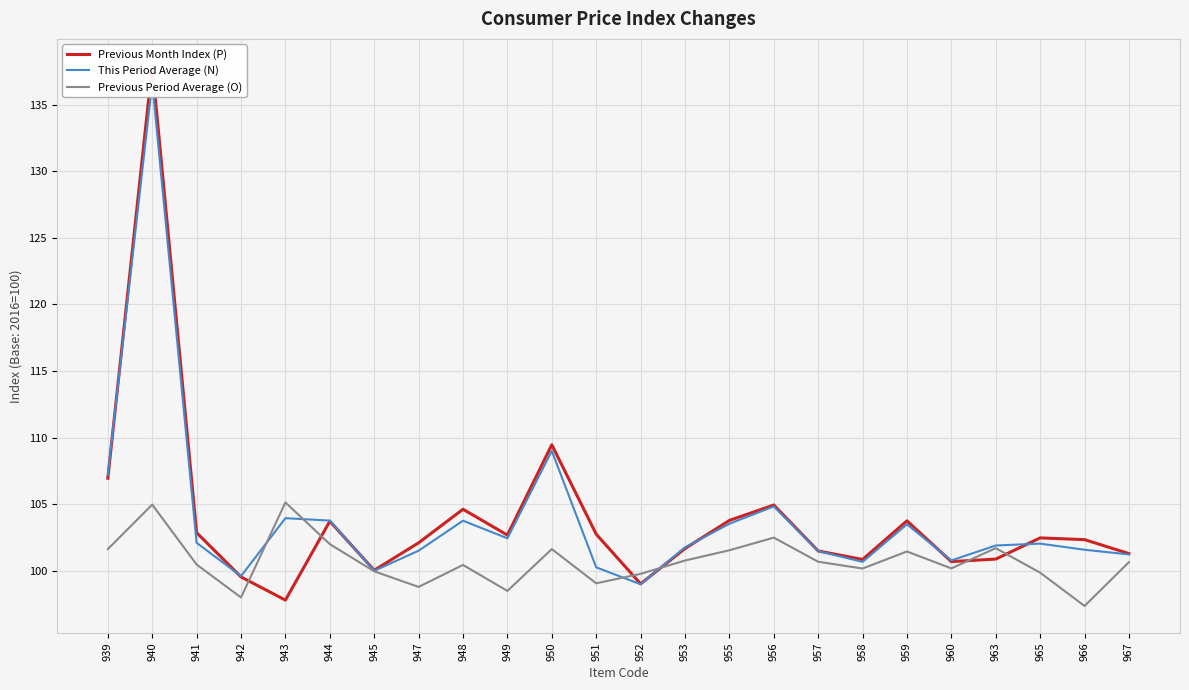

What is the sum of the Previous Month Index (P) values at 950 and 965?

211.9